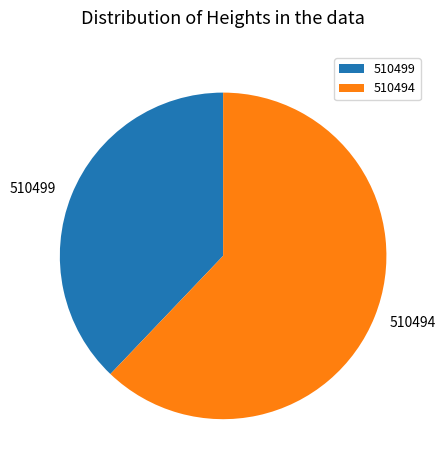

True or false: 510499 accounts for 50% of the total.

False